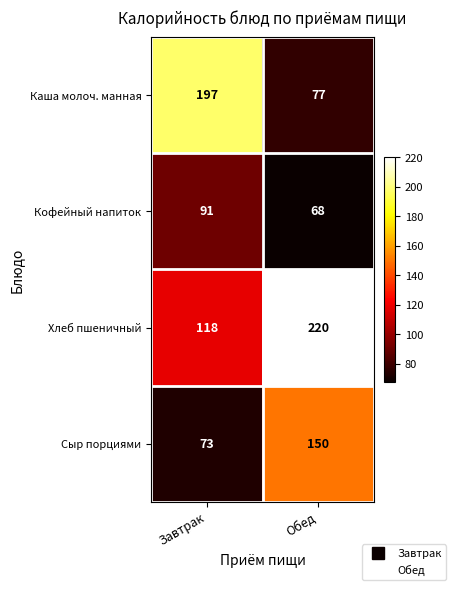

How many series are shown in this chart?

4